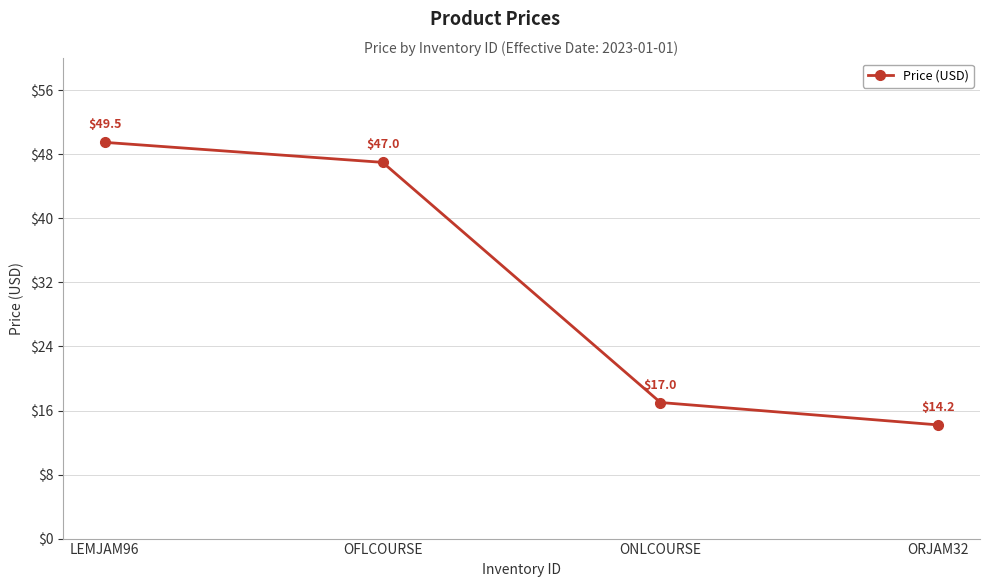

The chart shows a value of 19.8 at ORJAM32. True or false?

False